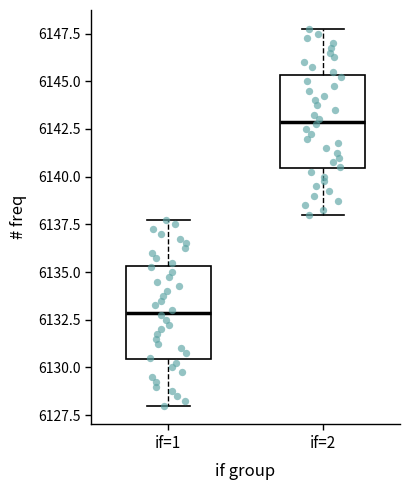

Where is the lower edge of the box for if=1 on the y-axis? The values are not printed on the chart, so give them approximately, as read against the axis.

6130.5